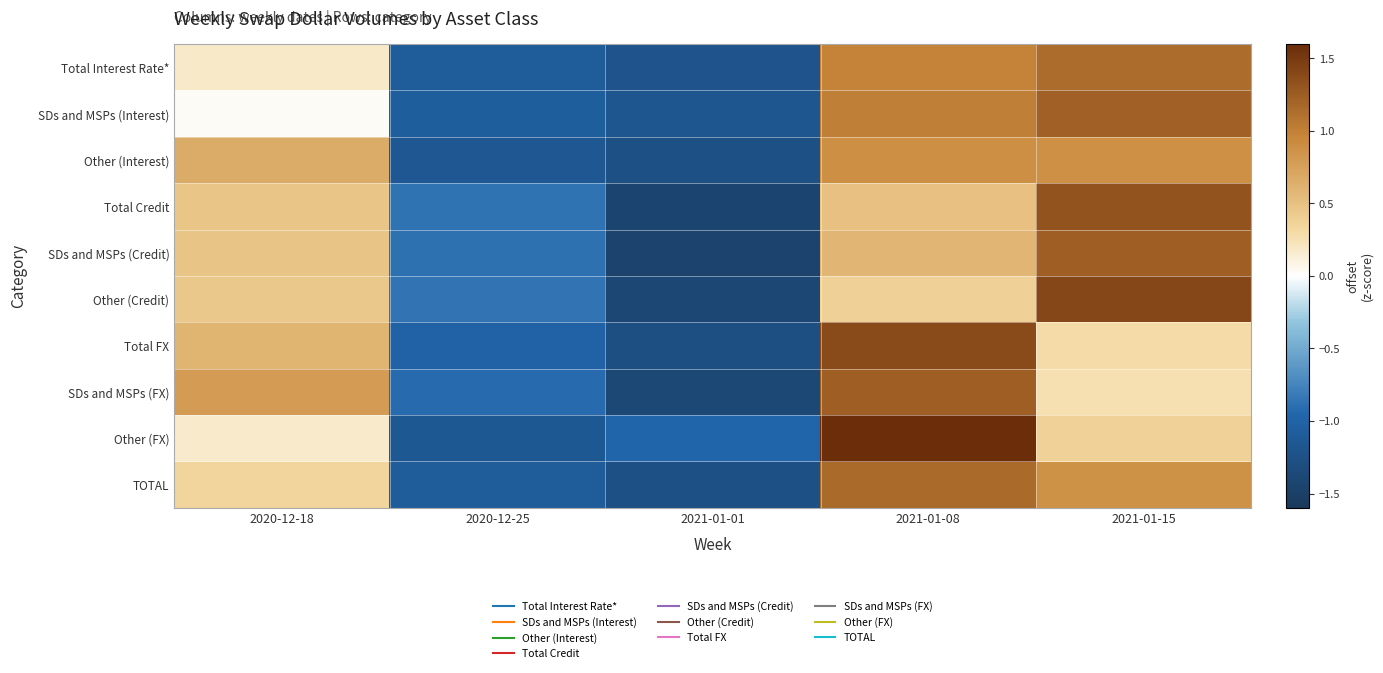

List the series in order of their peak value, lowest first.

Other (Interest), Total Interest Rate*, TOTAL, SDs and MSPs (Interest), SDs and MSPs (Credit), SDs and MSPs (FX), Total Credit, Total FX, Other (Credit), Other (FX)